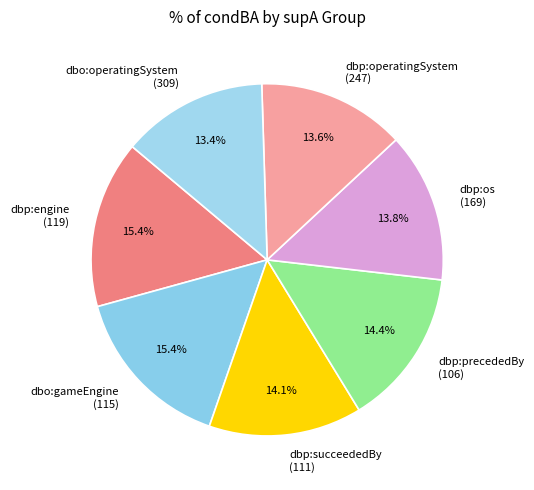

How many slices are in this pie chart?

7